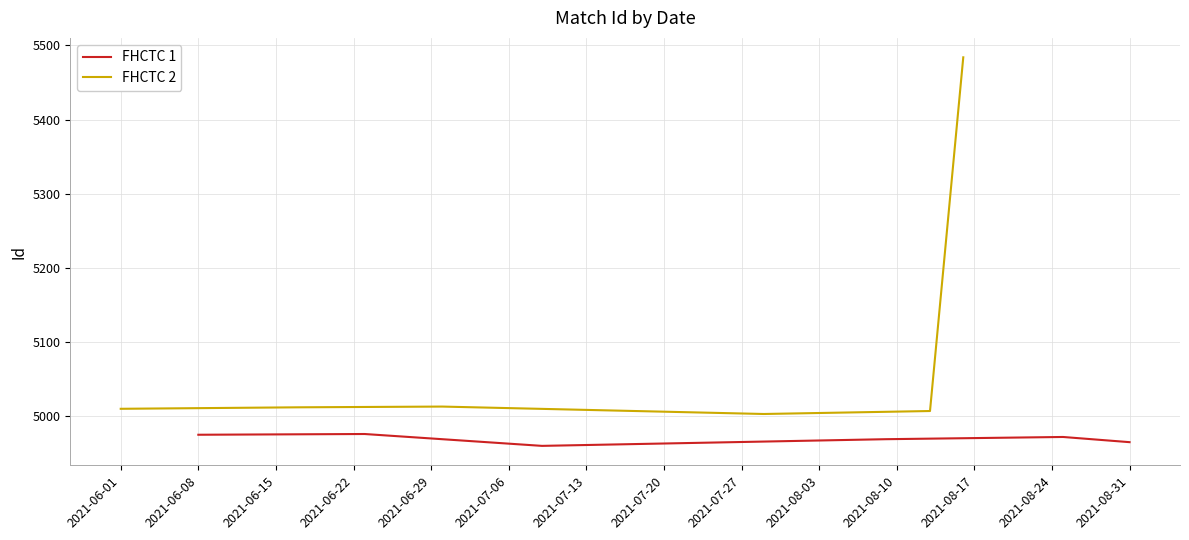

True or false: FHCTC 2 and FHCTC 1 intersect in this chart.

False